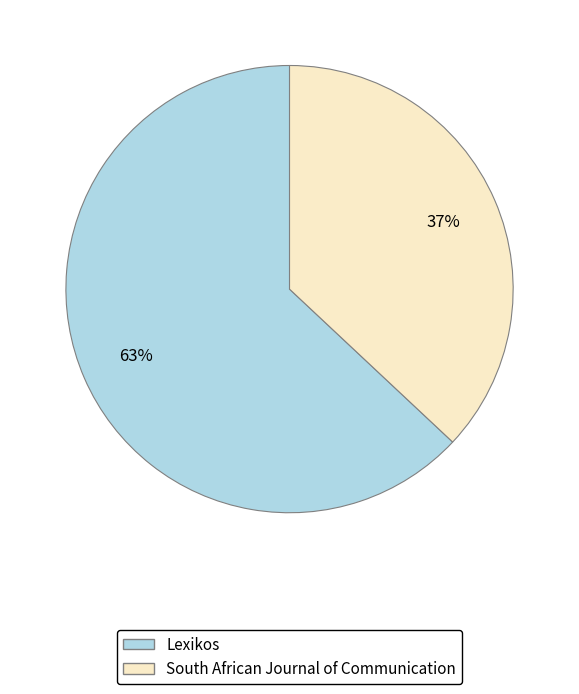

To the nearest percent, what is the average slice percentage?

50%